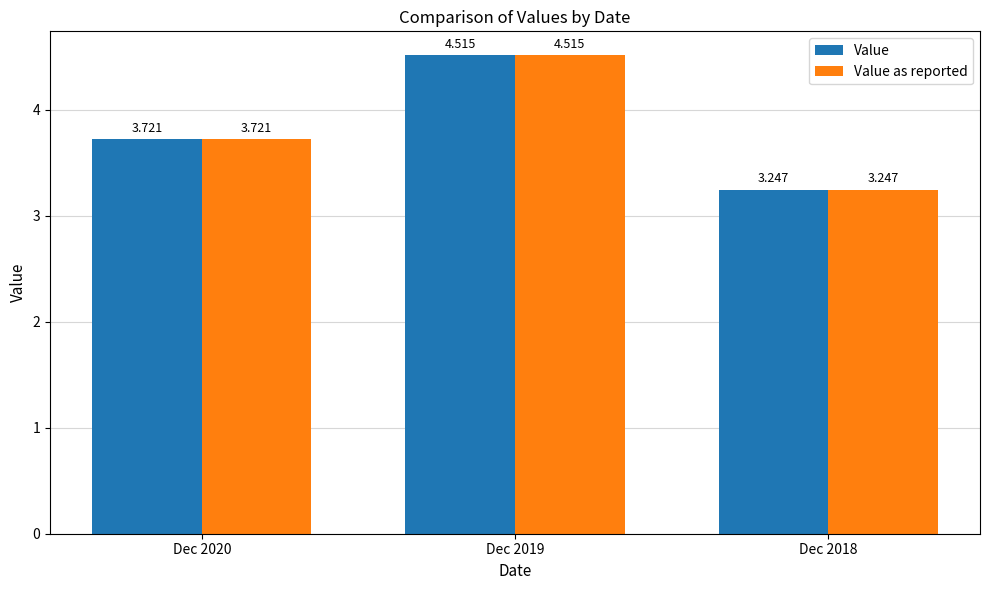

Is the value of Value as reported at Dec 2020 greater than the value of Value at Dec 2019?

No